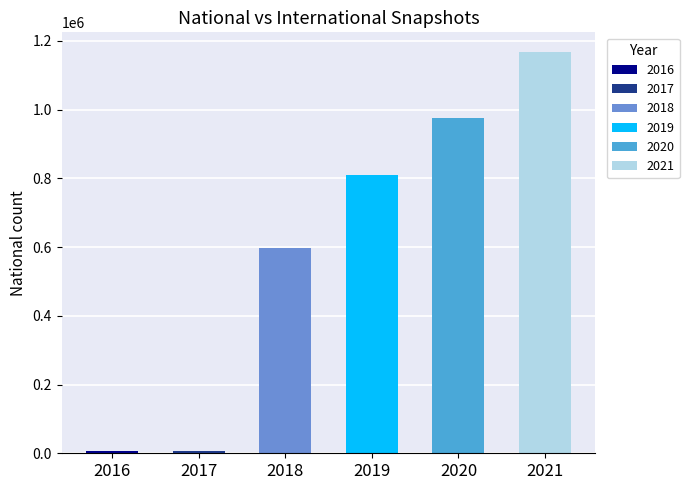

What is the approximate value of national at 2021?

1166266